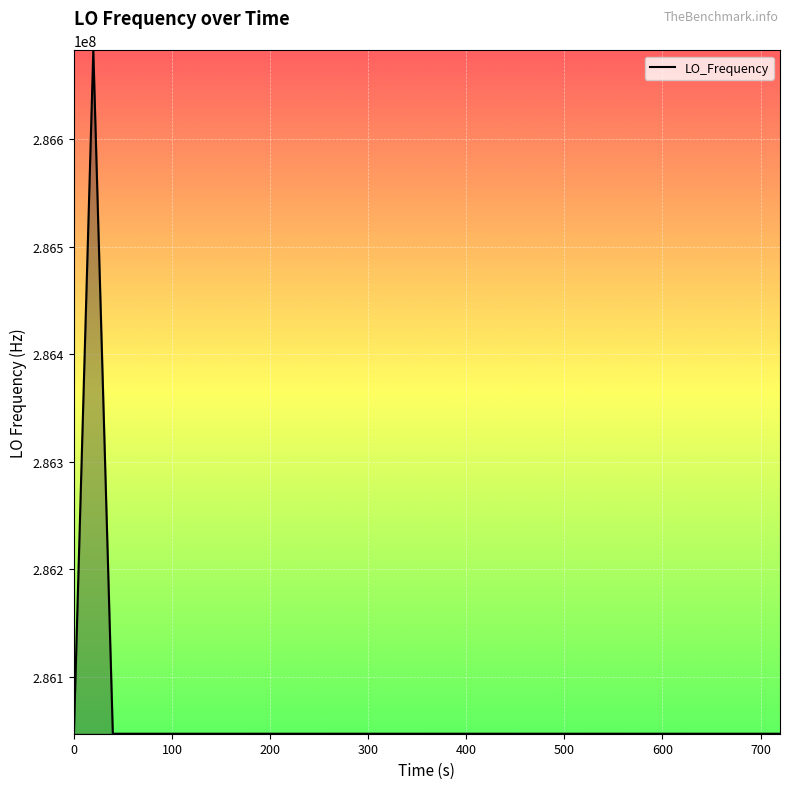

How many lines are shown in the chart?

1